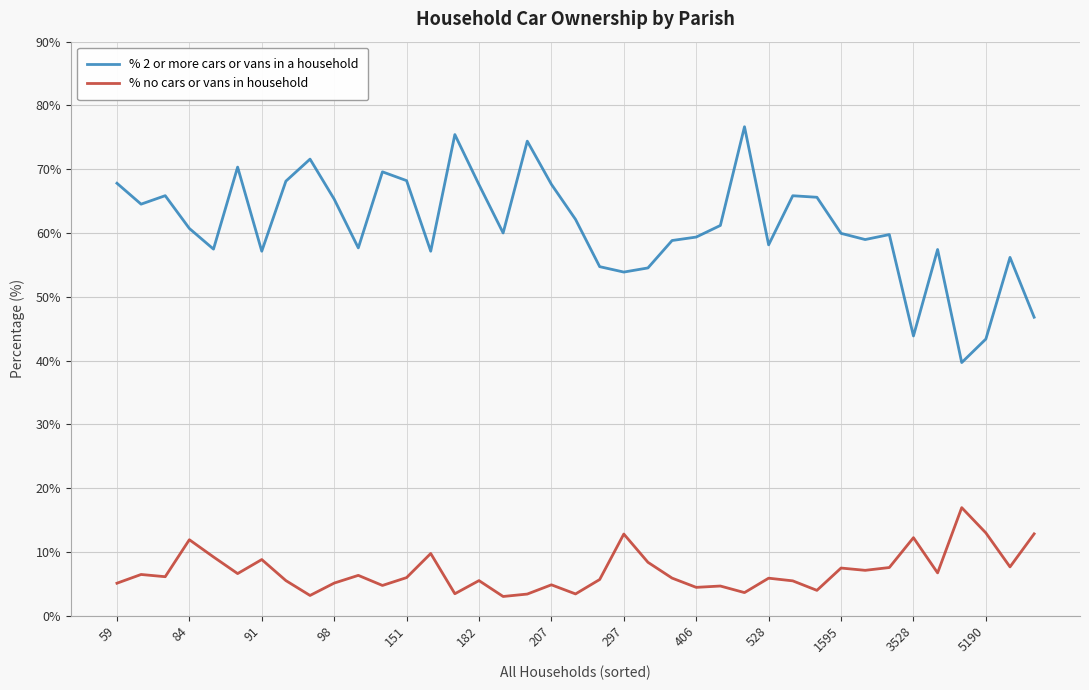

What is the minimum value for % no cars or vans in household?

3.0